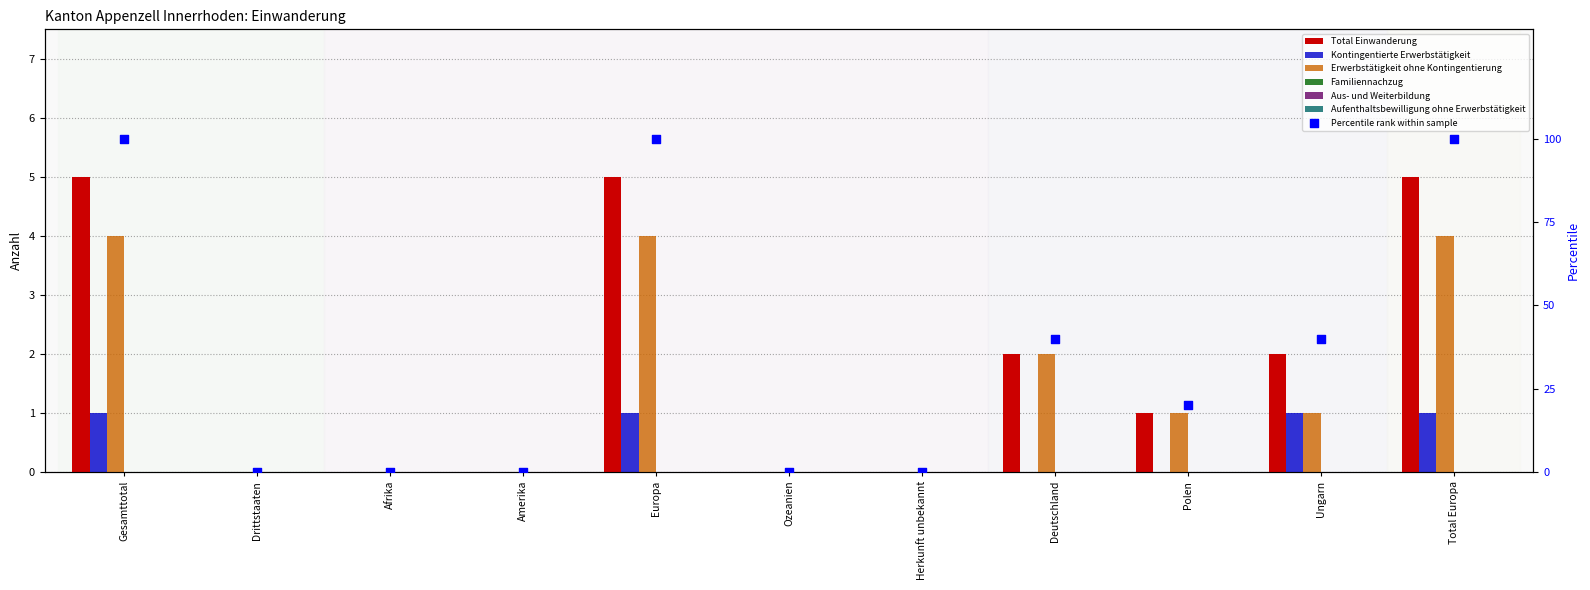

At how many categories does at least one series exceed 0?

6